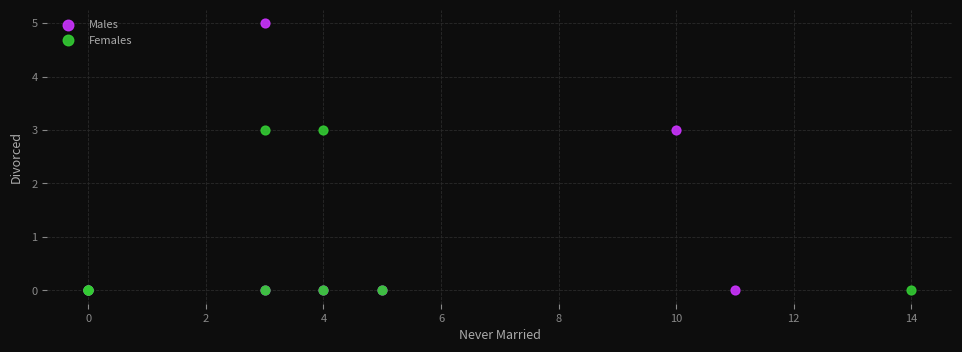

Which series contains the highest Y value?

Males